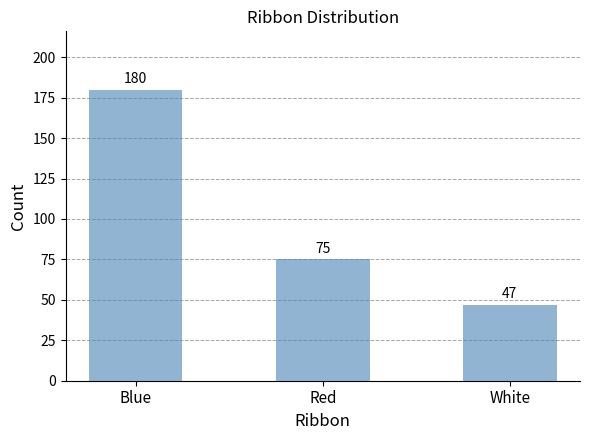

List the labels in order of value, largest first.

Blue, Red, White